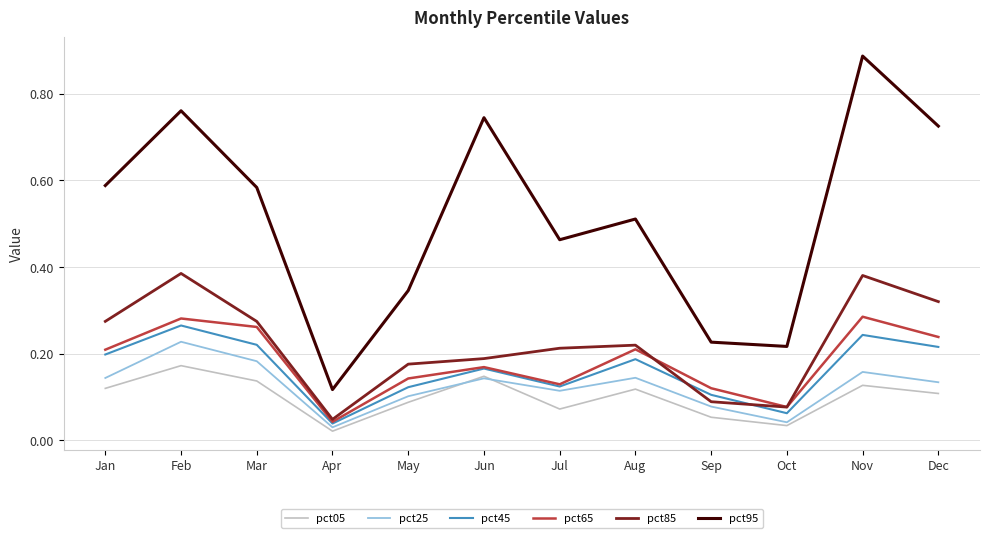

How many lines are shown in the chart?

6